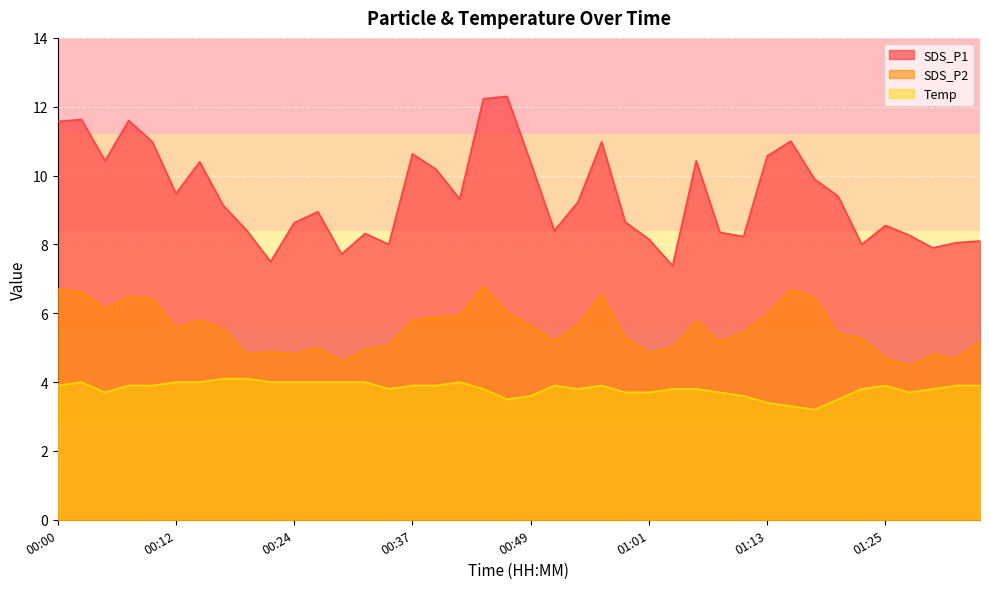

At which category does SDS_P1 reach its first local peak?

00:02